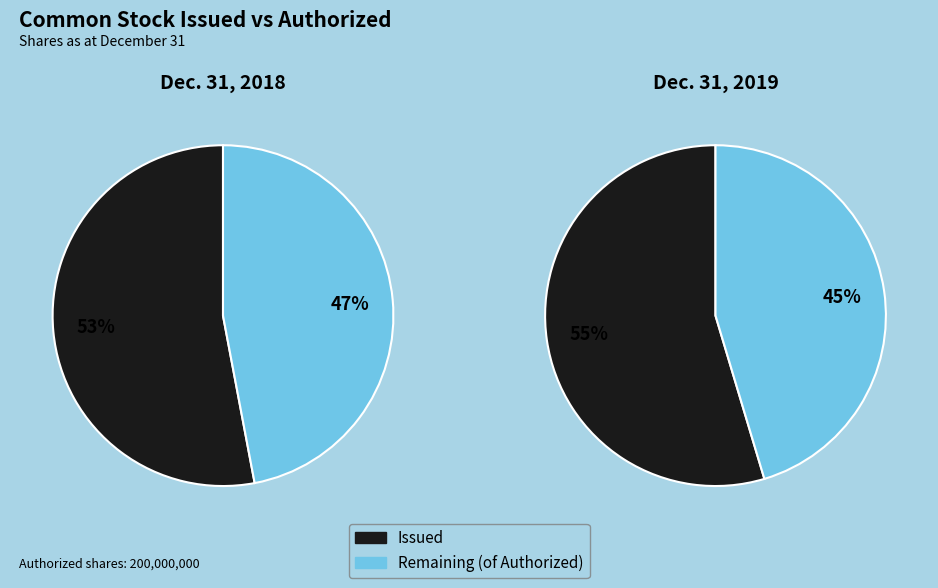

Which slice is the largest?

Dec. 31, 2019